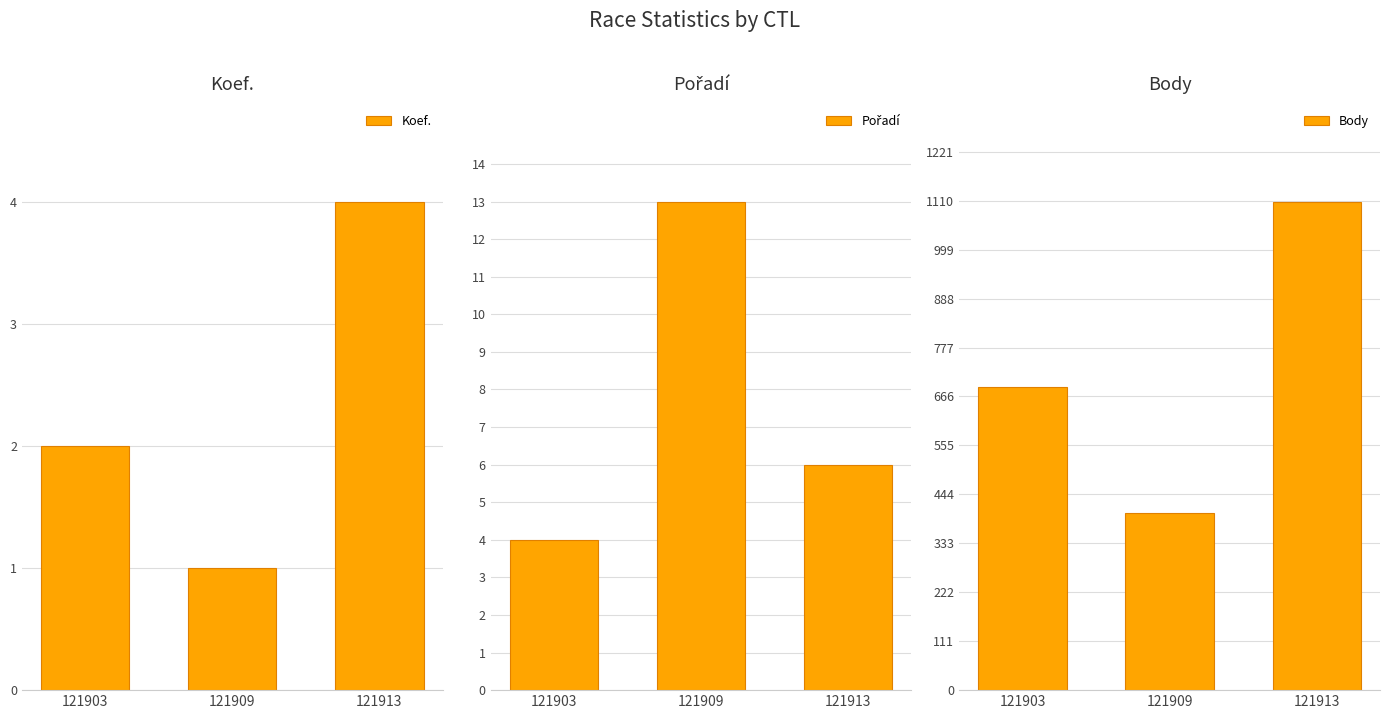

Read the Pořadí value at 121913.

6